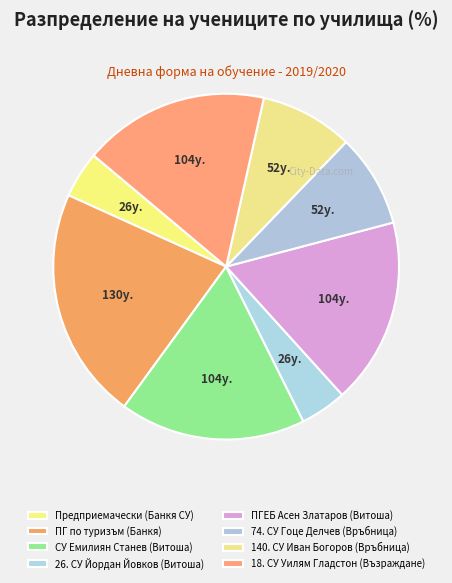

Count the number of slices in the pie.

8